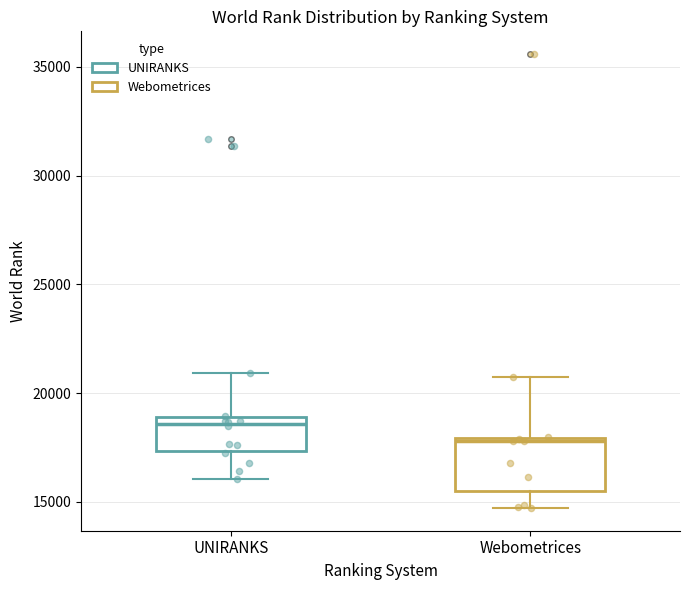

Reading left to right, transcribe this box plot: for each box, give where its median line is, the range the box spans, and where its two whiskers end, as read against the y-axis. The values are not printed on the chart, so give them approximately, as read against the axis.

UNIRANKS: median 18500, box 17500 to 19000, whiskers 16000 to 21000
Webometrices: median 18000, box 15500 to 18000, whiskers 14500 to 20500